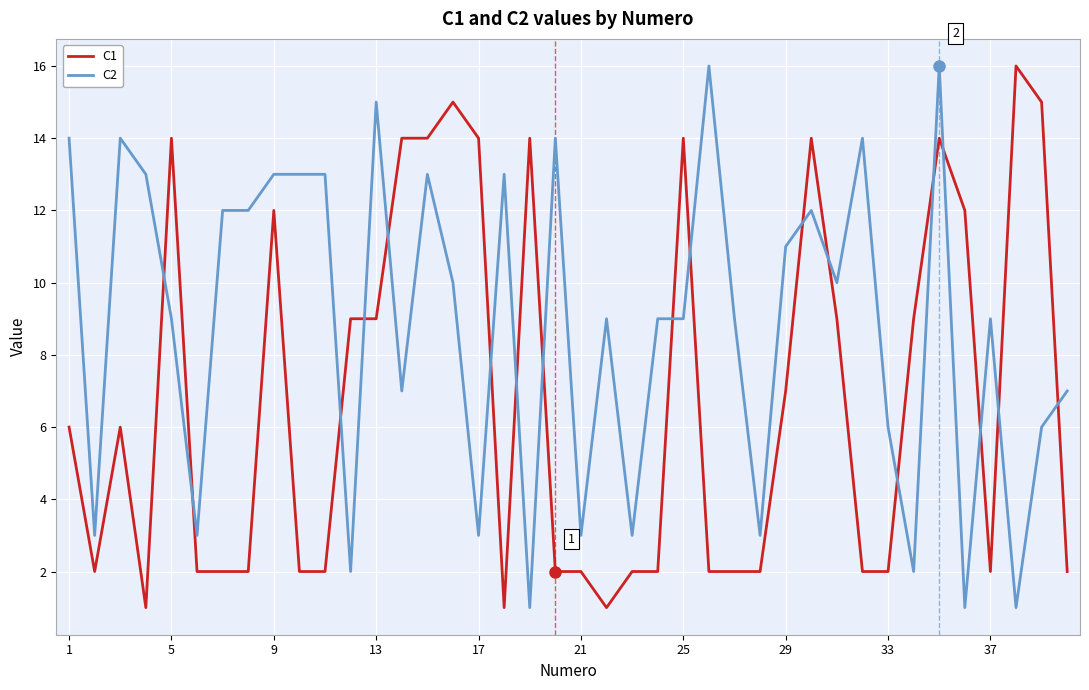

Which series has the largest total across all categories?

C2